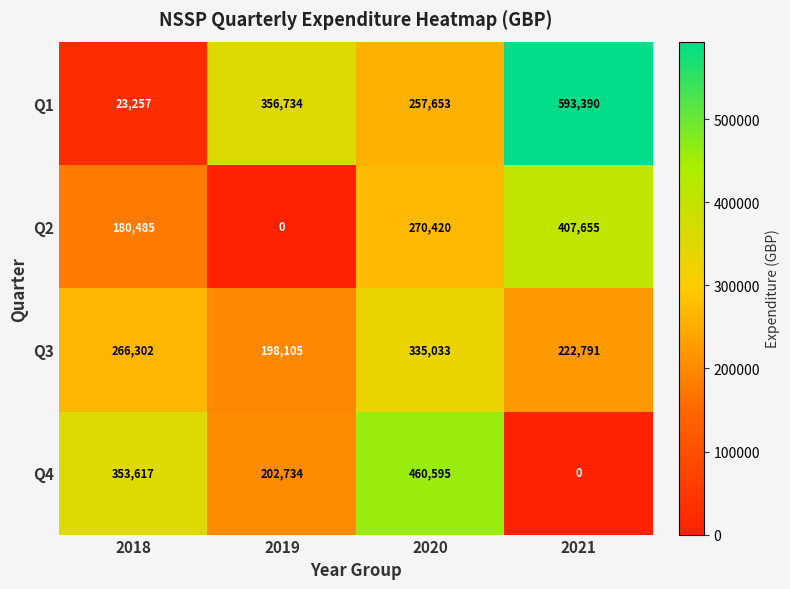

The value of Q2 at 2019 is 127597. True or false?

False